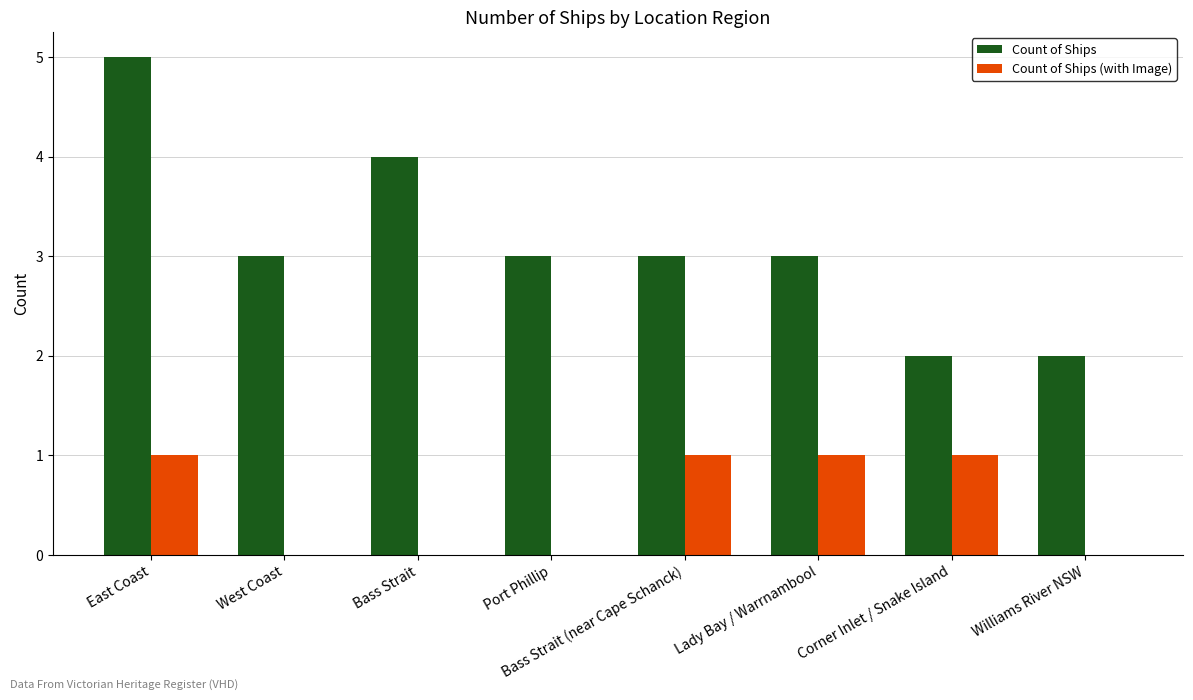

What is the sum of all Count of Ships values?

25